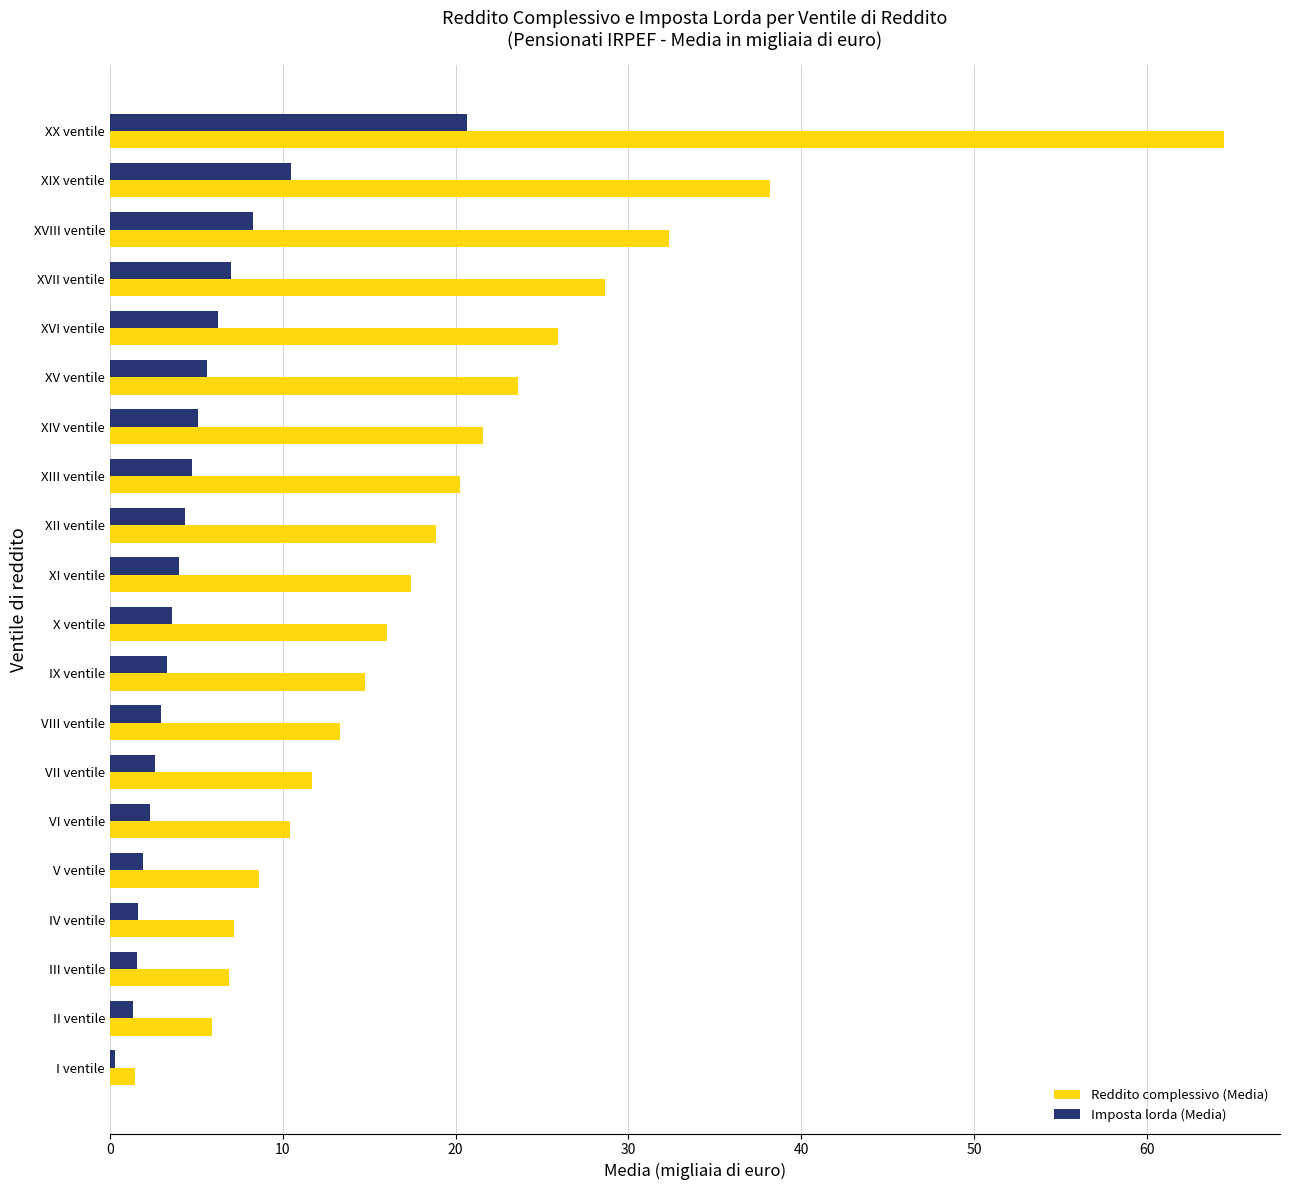

What is the average value of the Imposta lorda (Media) series?

4.9